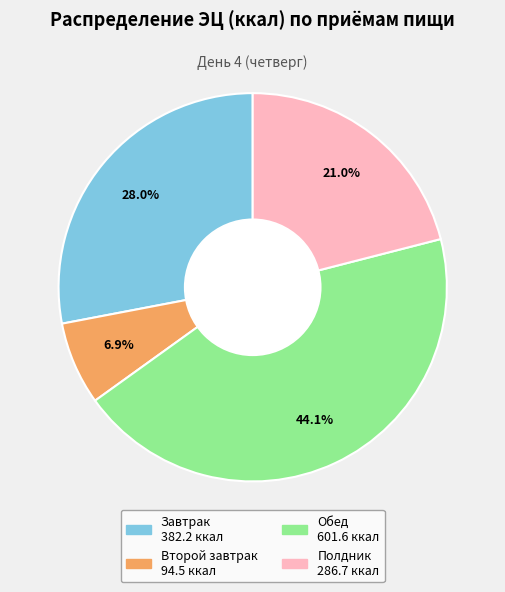

Approximately how many times larger is the value at Полдник compared to Завтрак?

0.8